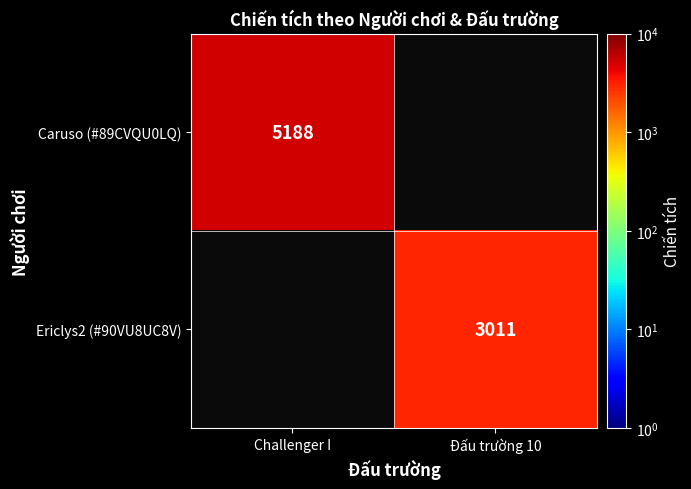

How many series are shown in this chart?

2